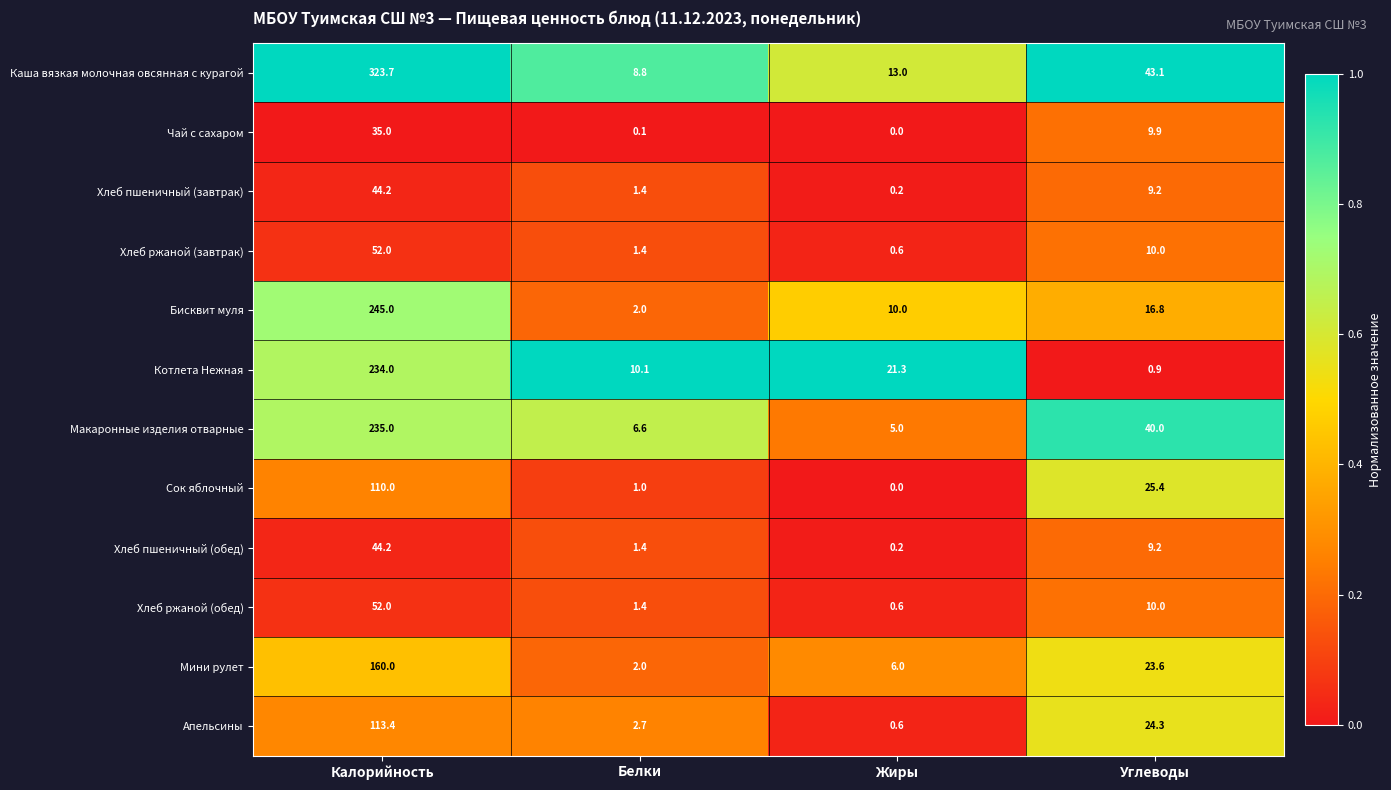

Which category has the lowest value across all series?

Жиры